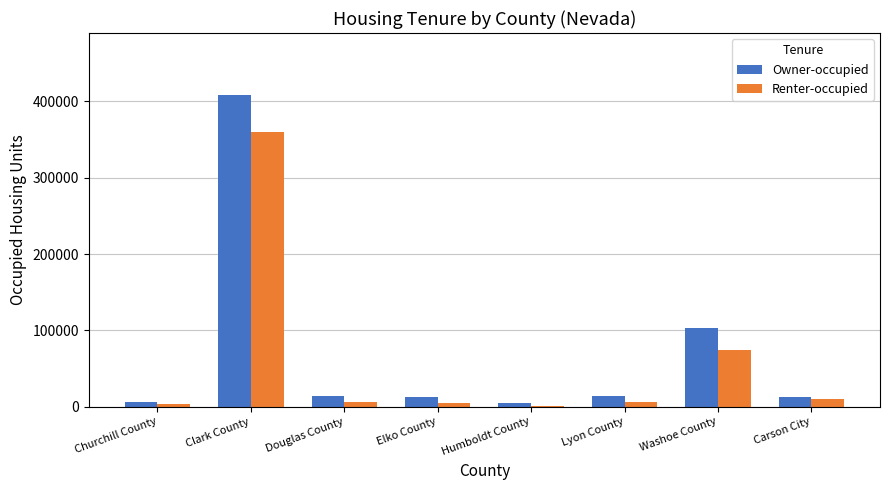

What is the label of the 7th bar from the left?

Washoe County